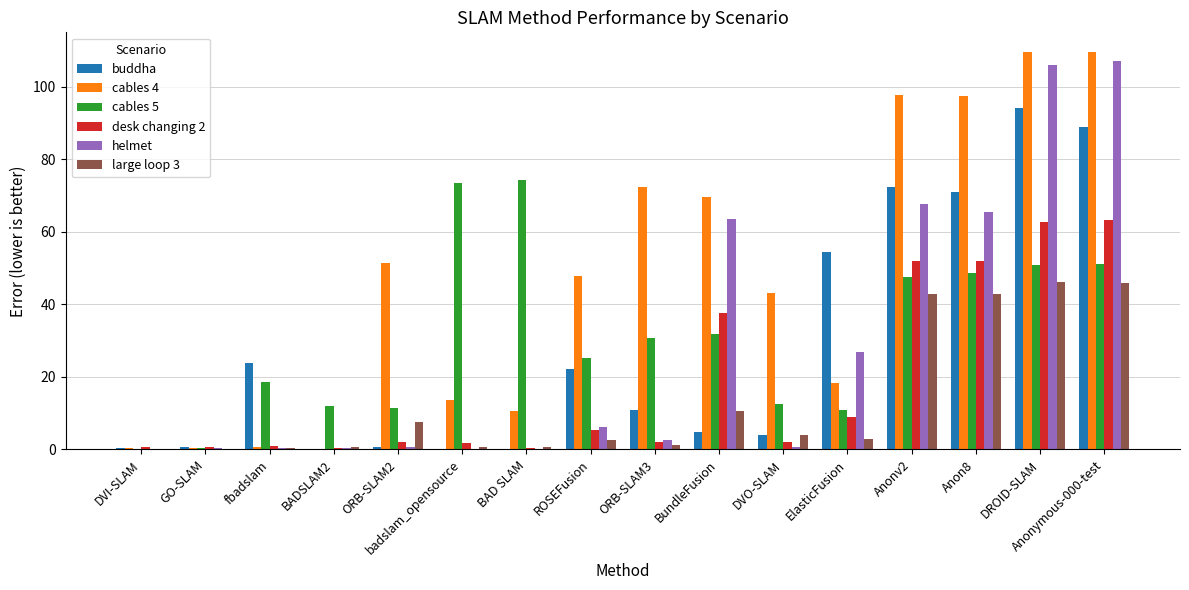

What is the maximum value shown in the chart?

109.6